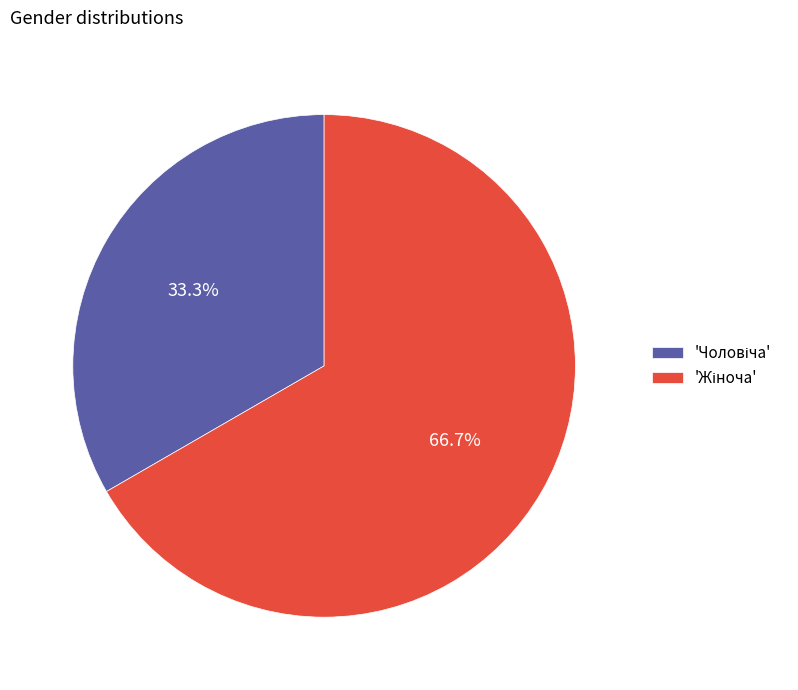

Is there any slice that represents more than half of the pie?

Yes